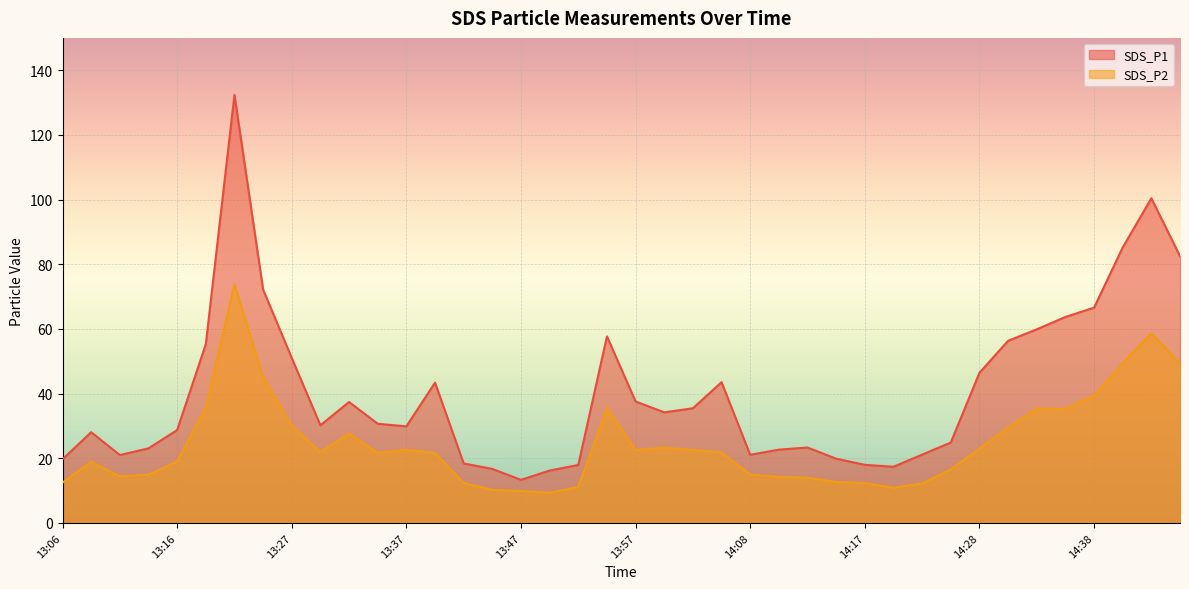

Reading right to left, transcribe all the data shown in this chart.

SDS_P1: 14:51=82.5	14:43=100.4	14:40=85.2	14:38=66.6	14:35=63.7	14:33=59.9	14:30=56.3	14:28=46.4	14:25=24.9	14:23=21.1	14:20=17.4	14:17=18.0	14:15=19.9	14:13=23.3	14:10=22.7	14:08=21.1	14:05=43.5	14:02=35.5	14:00=34.2	13:57=37.6	13:55=57.7	13:52=17.9	13:50=16.2	13:47=13.3	13:45=16.7	13:42=18.4	13:40=43.4	13:37=29.9	13:35=30.7	13:32=37.4	13:29=30.2	13:27=51.0	13:24=72.2	13:22=132.4	13:19=55.3	13:16=28.7	13:14=23.1	13:11=21.0	13:08=28.1	13:06=19.7
SDS_P2: 14:51=49.3	14:43=58.7	14:40=49.4	14:38=39.4	14:35=35.3	14:33=35.4	14:30=29.5	14:28=23.0	14:25=16.6	14:23=12.2	14:20=10.9	14:17=12.3	14:15=12.7	14:13=14.0	14:10=14.2	14:08=15.0	14:05=21.8	14:02=22.6	14:00=23.3	13:57=22.6	13:55=35.6	13:52=11.1	13:50=9.3	13:47=9.9	13:45=10.2	13:42=12.3	13:40=21.7	13:37=22.7	13:35=21.7	13:32=27.7	13:29=21.9	13:27=30.1	13:24=45.2	13:22=73.8	13:19=35.7	13:16=19.0	13:14=14.9	13:11=14.4	13:08=18.9	13:06=12.5